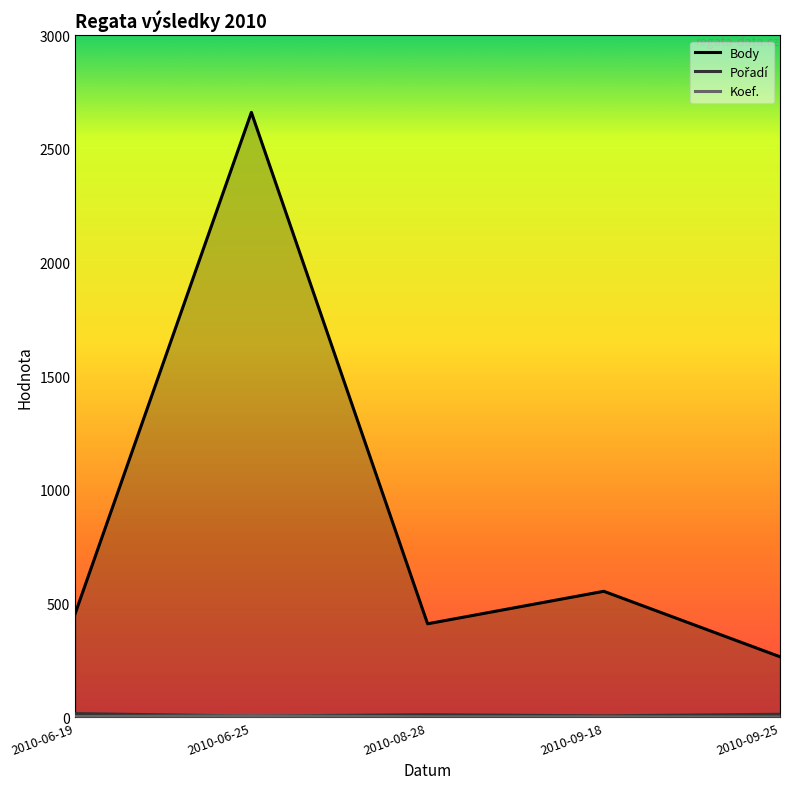

Between 2010-06-19 and 2010-08-28, which series saw the biggest shift?

Body